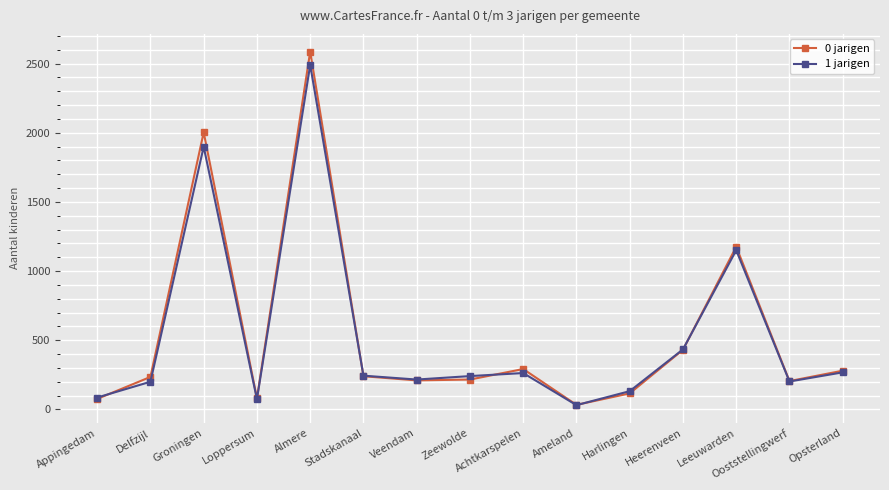

What is the value of the 1 jarigen point at the 10th from the left?

31